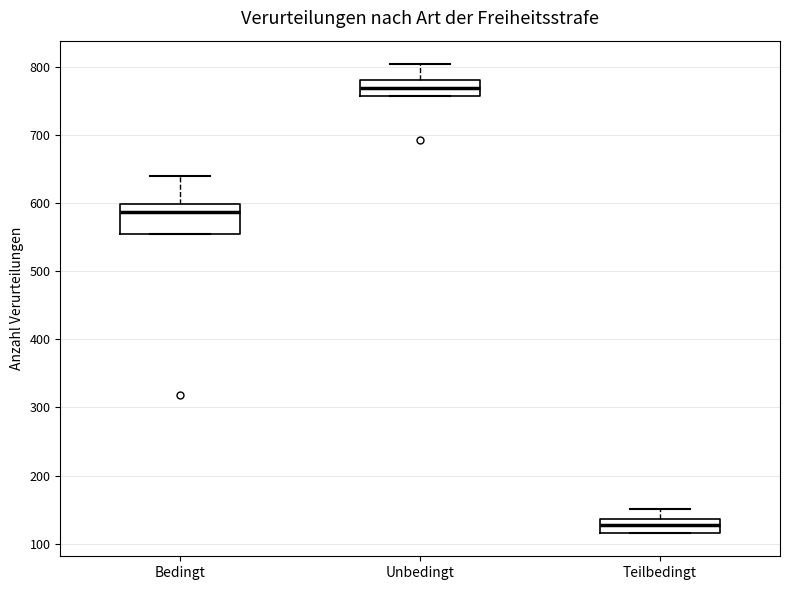

Reading left to right, transcribe this box plot: for each box, give where its median line is, the range the box spans, and where its two whiskers end, as read against the y-axis. The values are not printed on the chart, so give them approximately, as read against the axis.

Bedingt: median 590, box 550 to 600, whiskers 550 to 640
Unbedingt: median 770, box 760 to 780, whiskers 760 to 800
Teilbedingt: median 130, box 120 to 140, whiskers 120 to 150